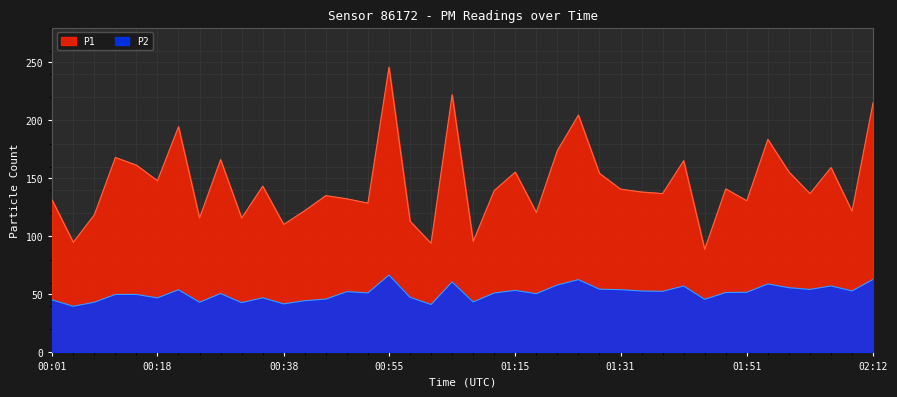

What are all the series names shown in the legend?

P1, P2